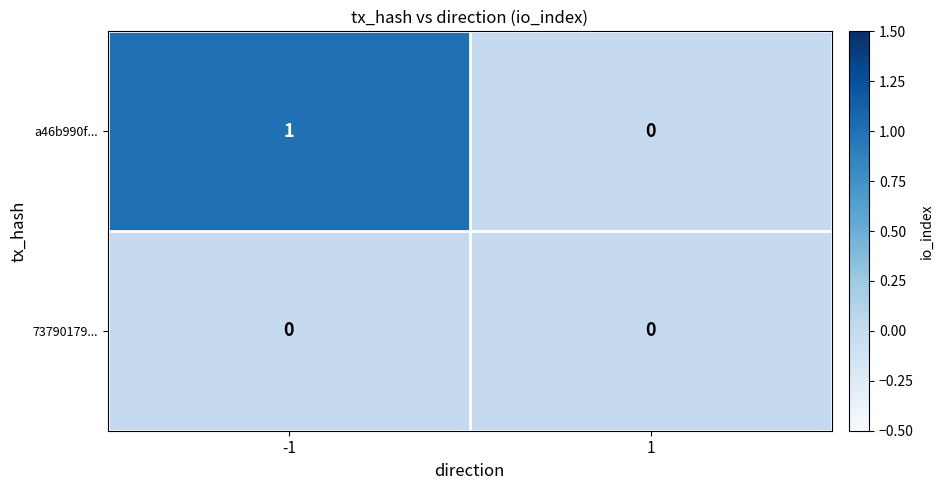

Which series has the largest total across all categories?

a46b990f...